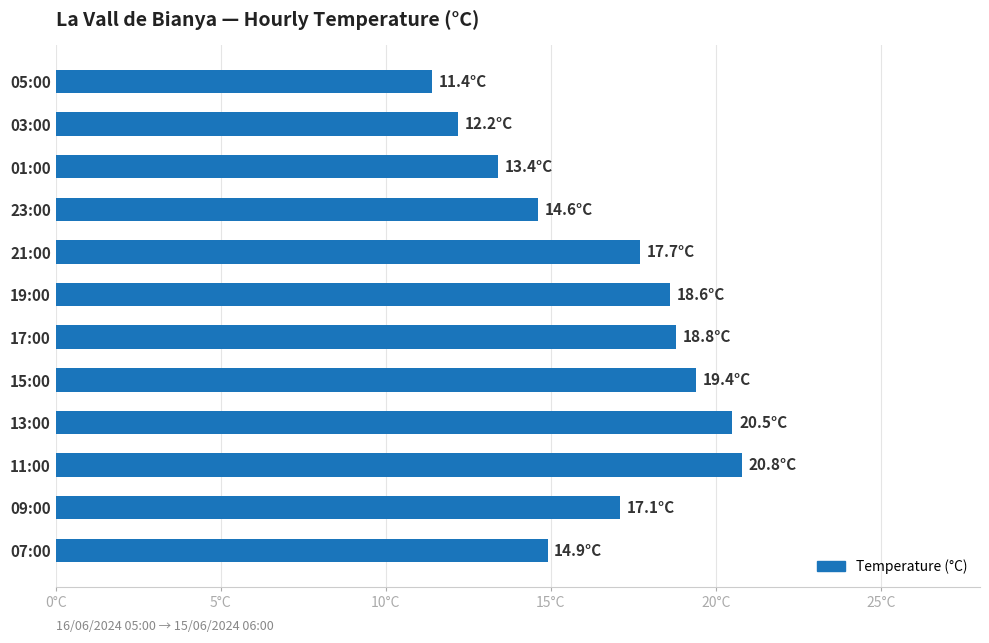

How many values exceed 17?

7